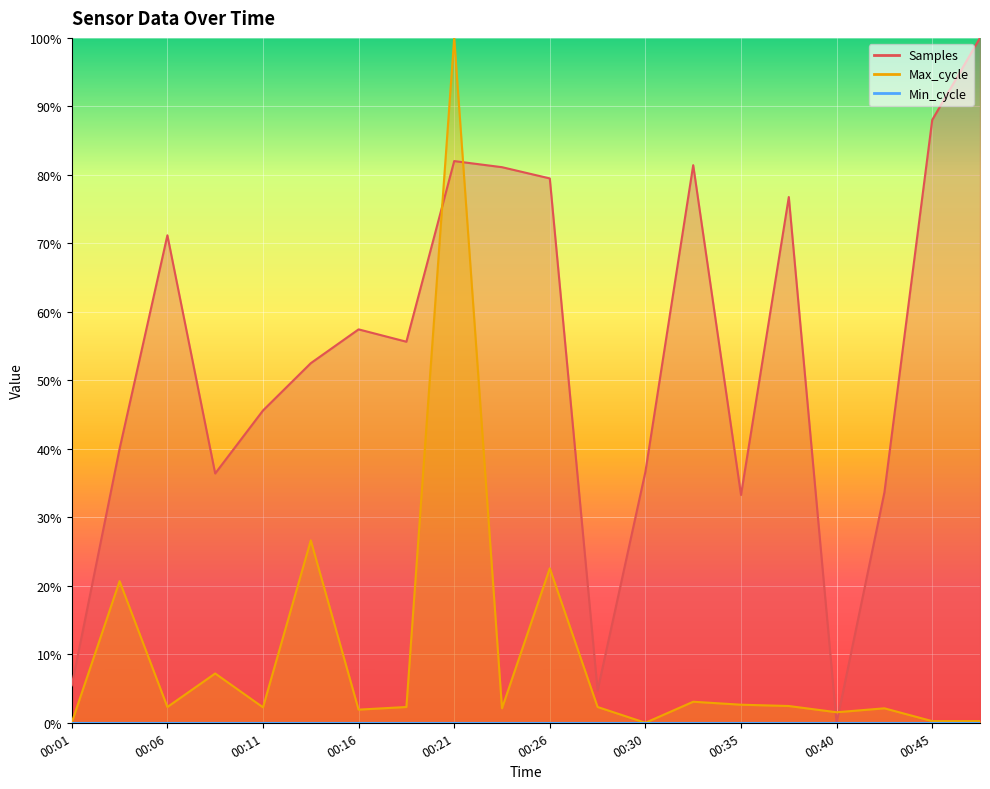

What is the total value across all series at 00:45?

0.9